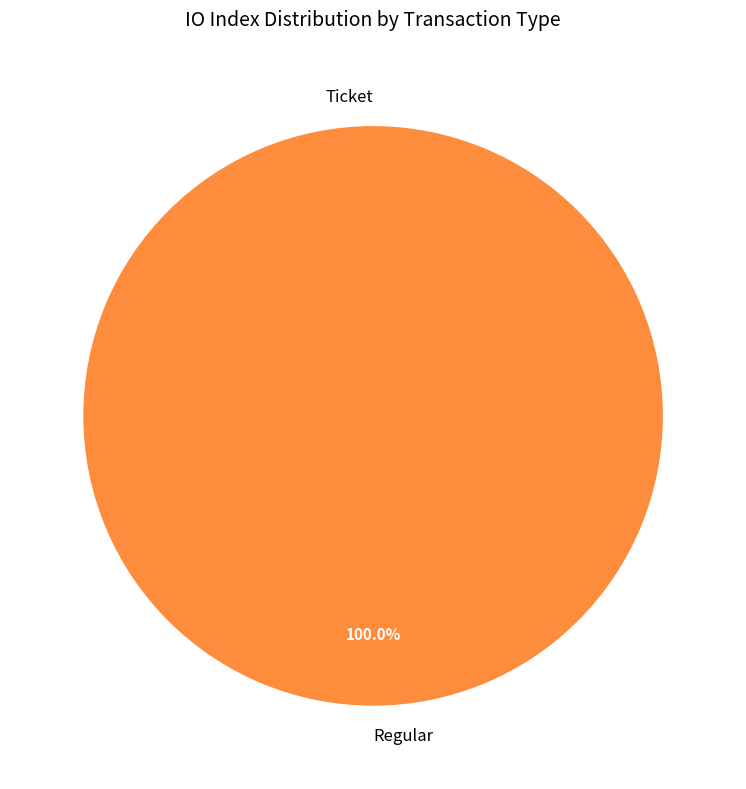

To the nearest percent, what is the combined percentage of tx_type: Regular (io_index=15) and tx_type: Ticket (io_index=0)?

100%